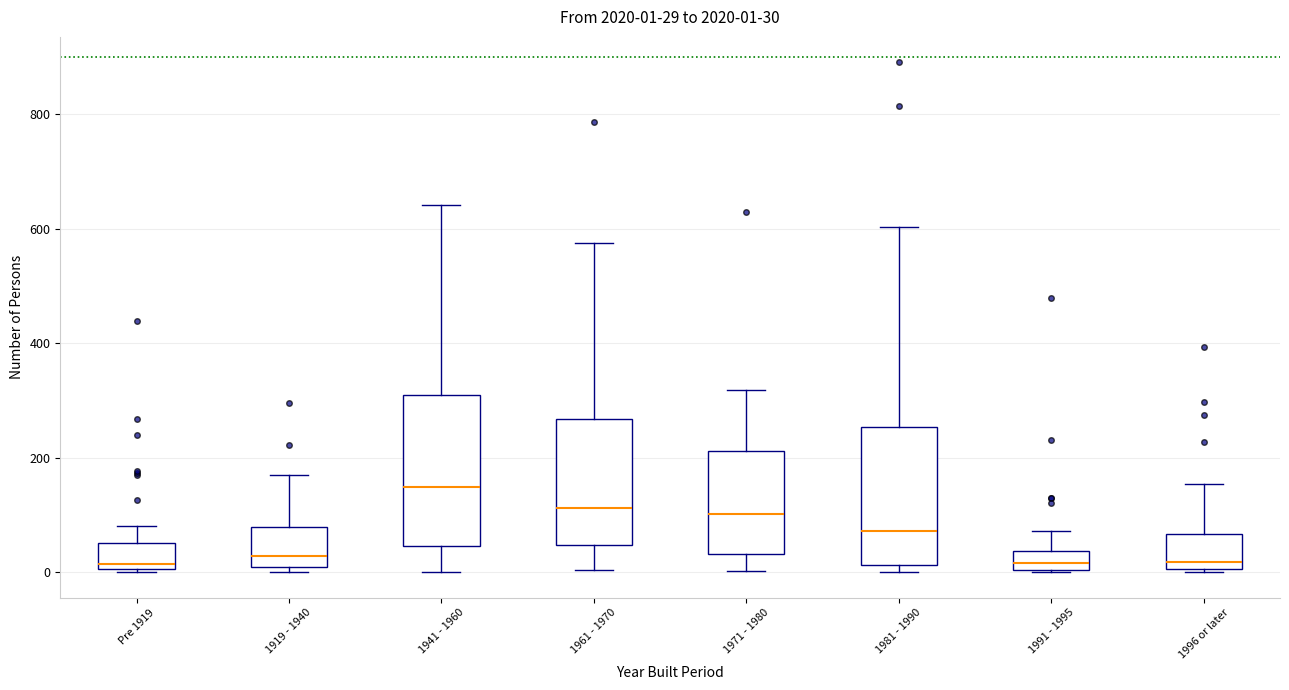

Which box is the tallest, from its lower edge to its upper edge?

1941 - 1960